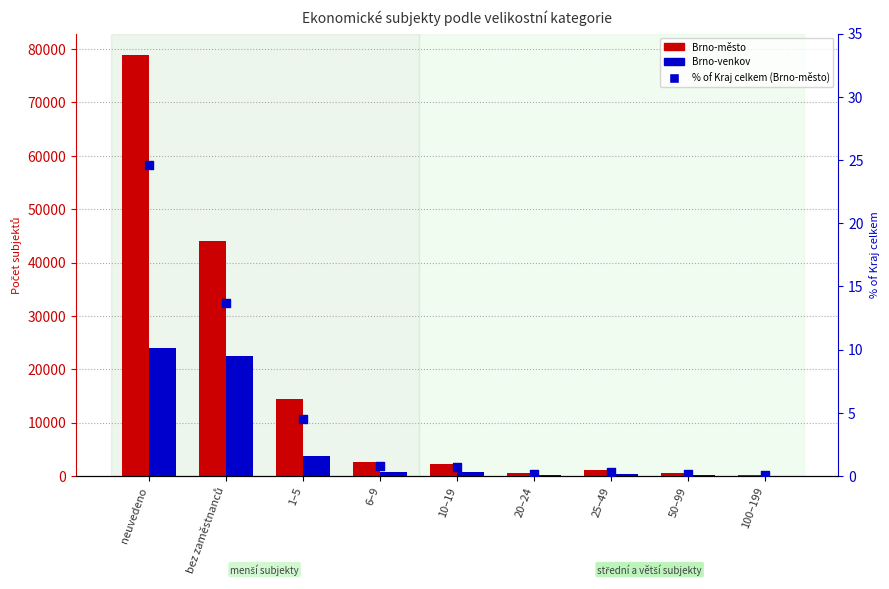

Is the value of % of Kraj celkem (Brno-město) at 20–24 greater than the value of Brno-venkov at 100–199?

No